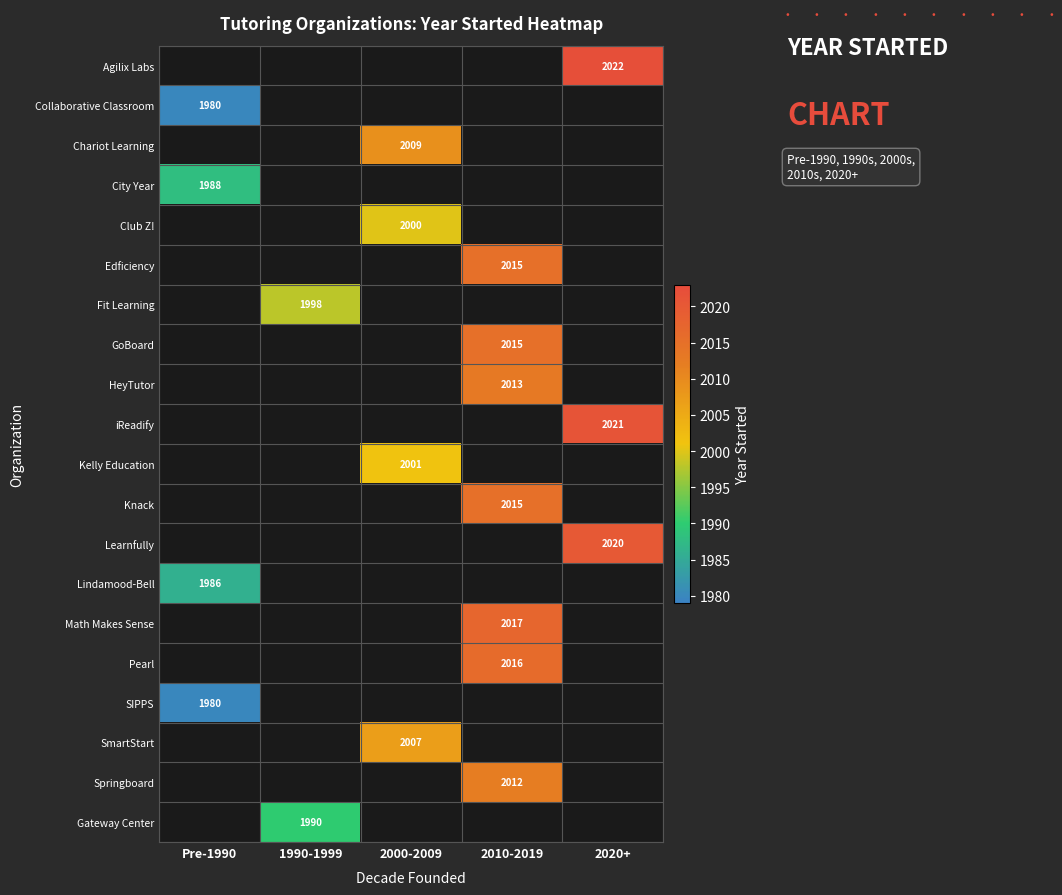

True or false: Learnfully has a value of 2020 at 2020+.

True